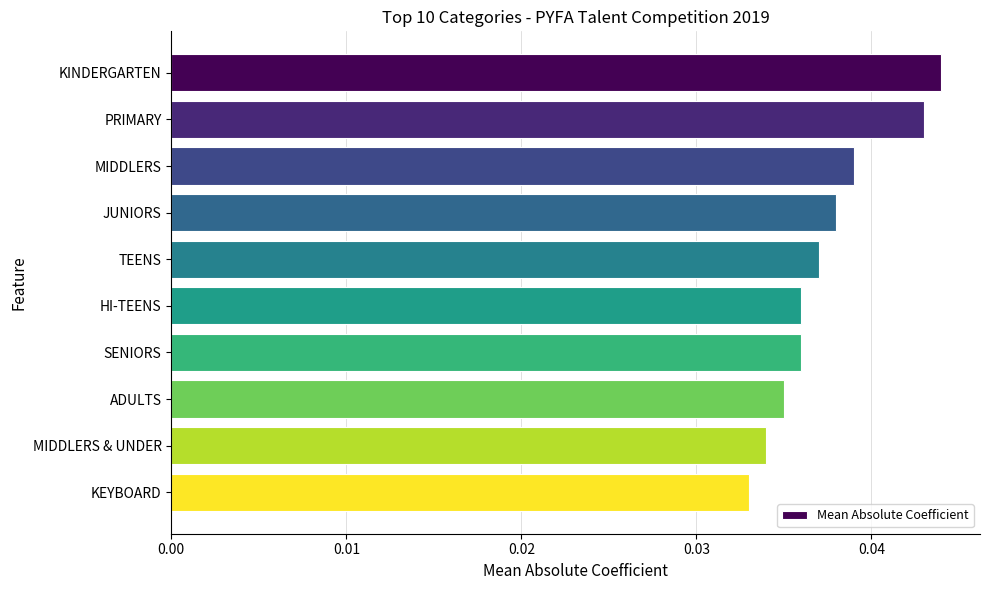

Between JUNIORS and KINDERGARTEN, which is larger?

KINDERGARTEN